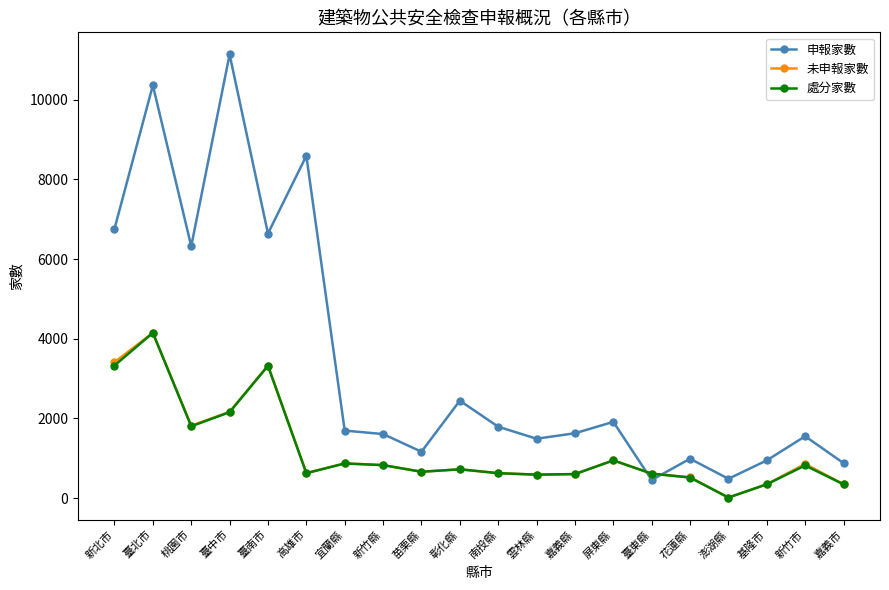

Where is the first local minimum for 申報家數?

桃園市